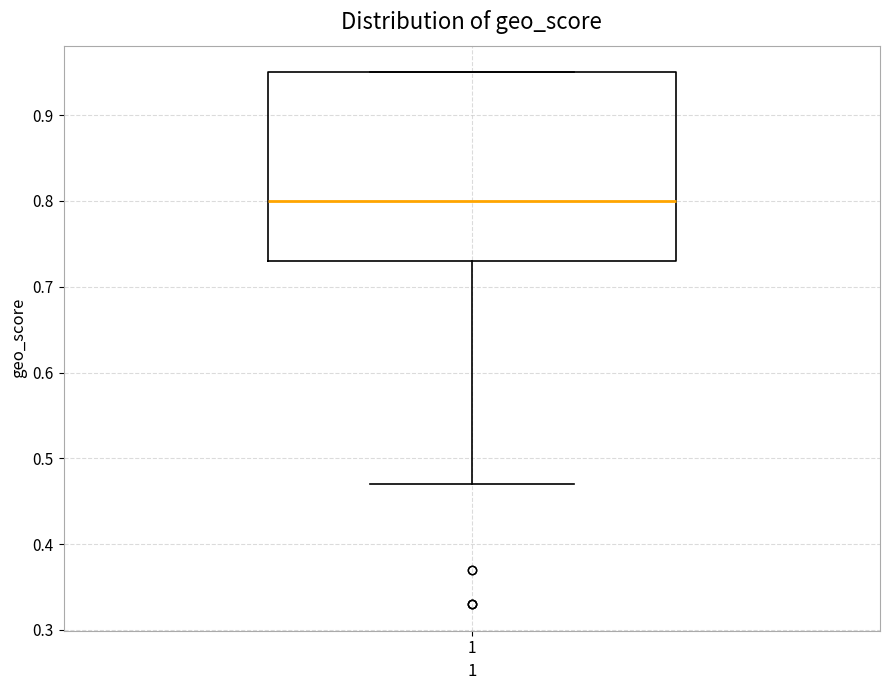

Transcribe this box plot: give where the median line is, the range the box spans, and where the two whiskers end, as read against the y-axis. The values are not printed on the chart, so give them approximately, as read against the axis.

median 0.80, box 0.73 to 0.95, whiskers 0.47 to 0.95